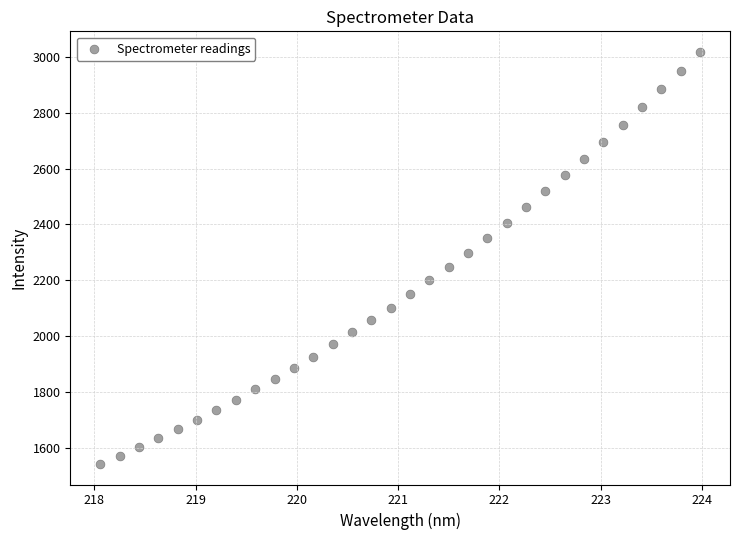

What is the range of X values (max minus min)?

5.9